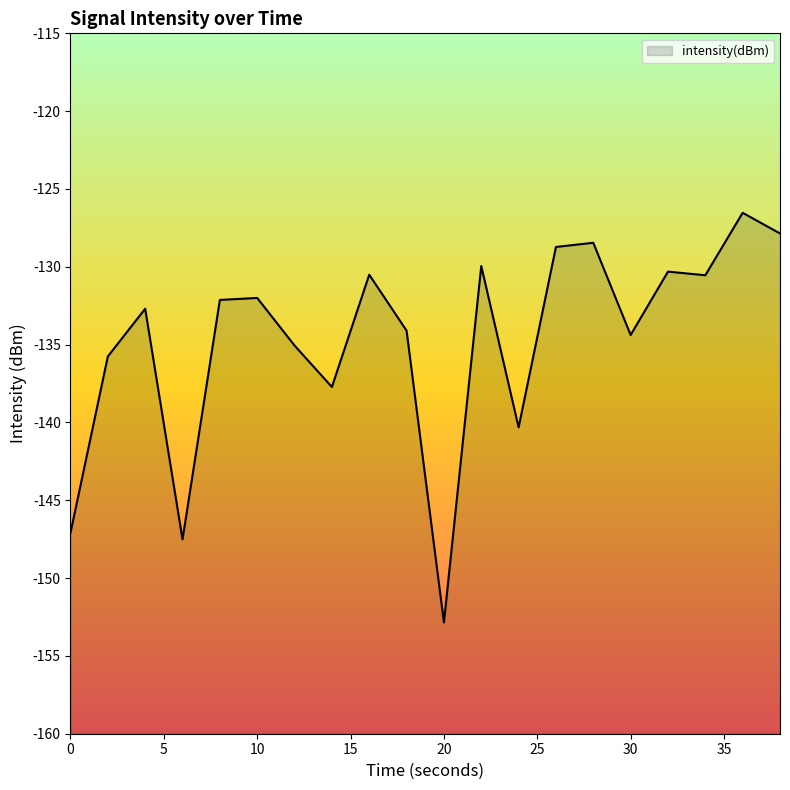

Which category has the lowest value across all series?

20